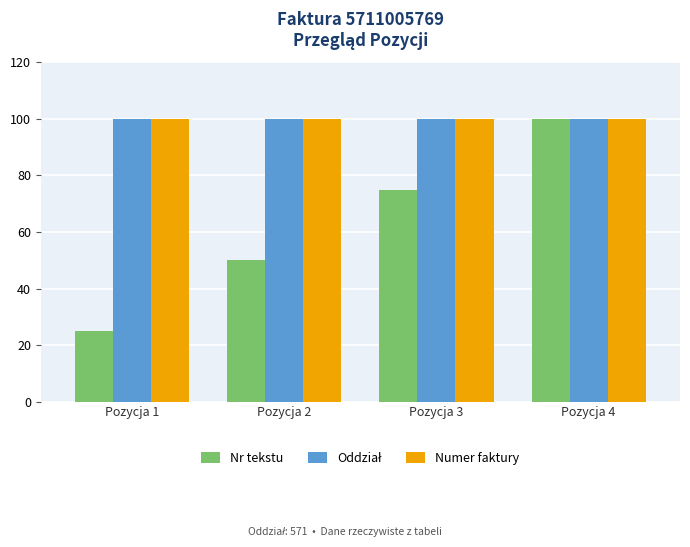

List the labels in order of Nr tekstu value, largest first.

Pozycja 4, Pozycja 3, Pozycja 2, Pozycja 1